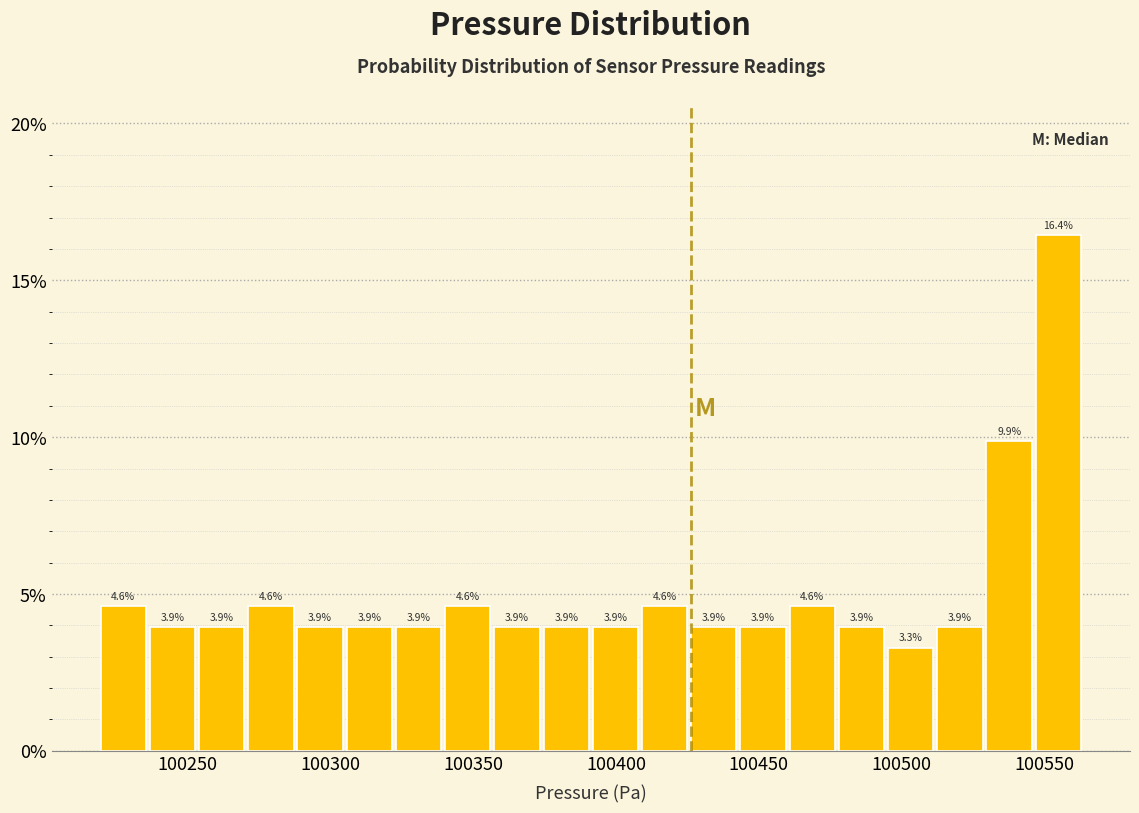

Read against the x-axis, roughly where is the centre of the tallest bar?

100555